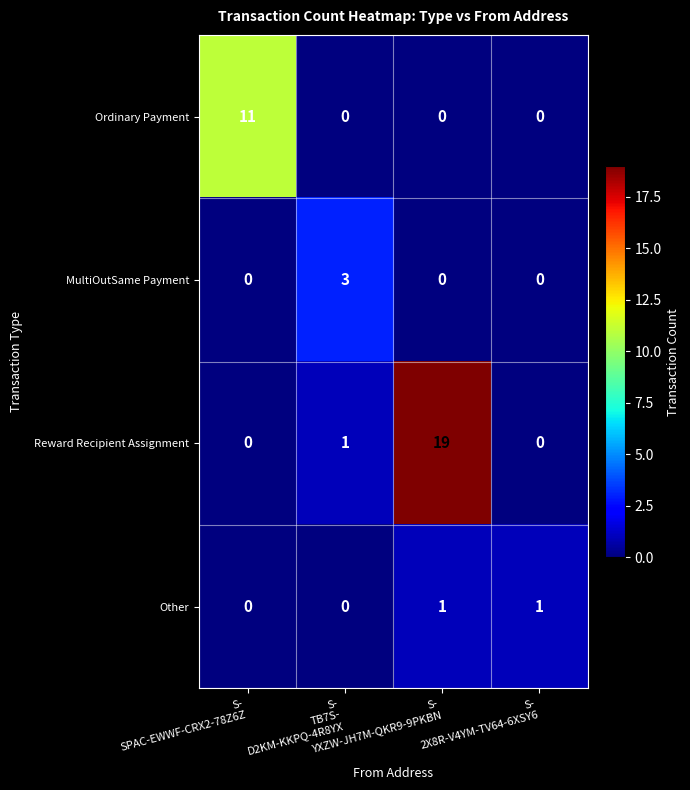

What is the highest value of the MultiOutSame Payment series?

3